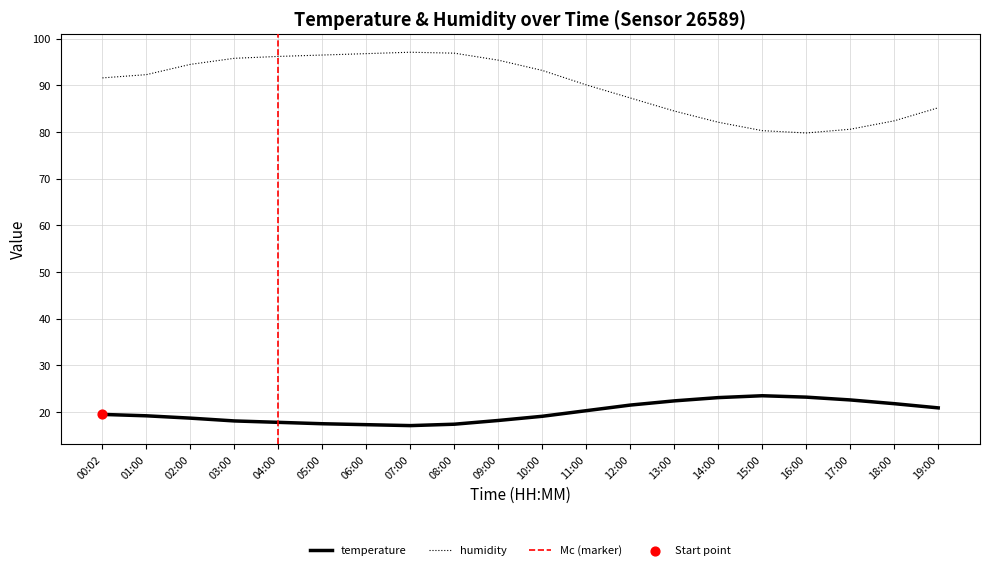

What are all the series names shown in the legend?

temperature, humidity